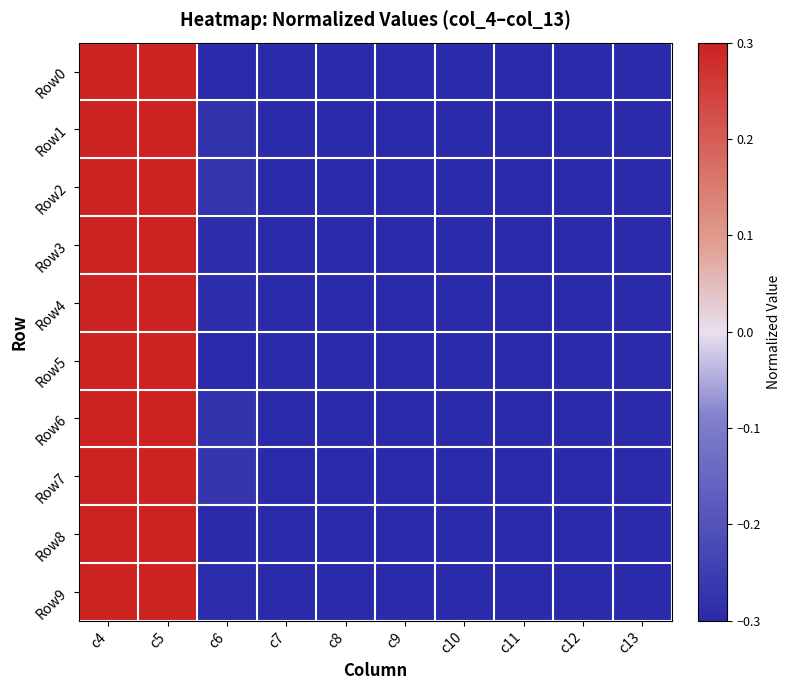

At which category does the chart reach its minimum across all series?

c7